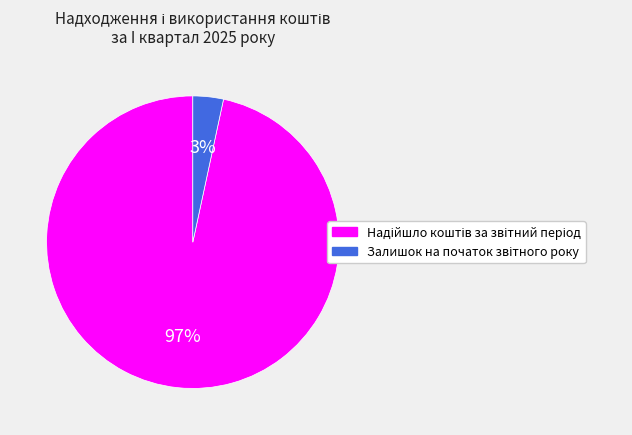

To the nearest percent, what is the average slice percentage?

50%